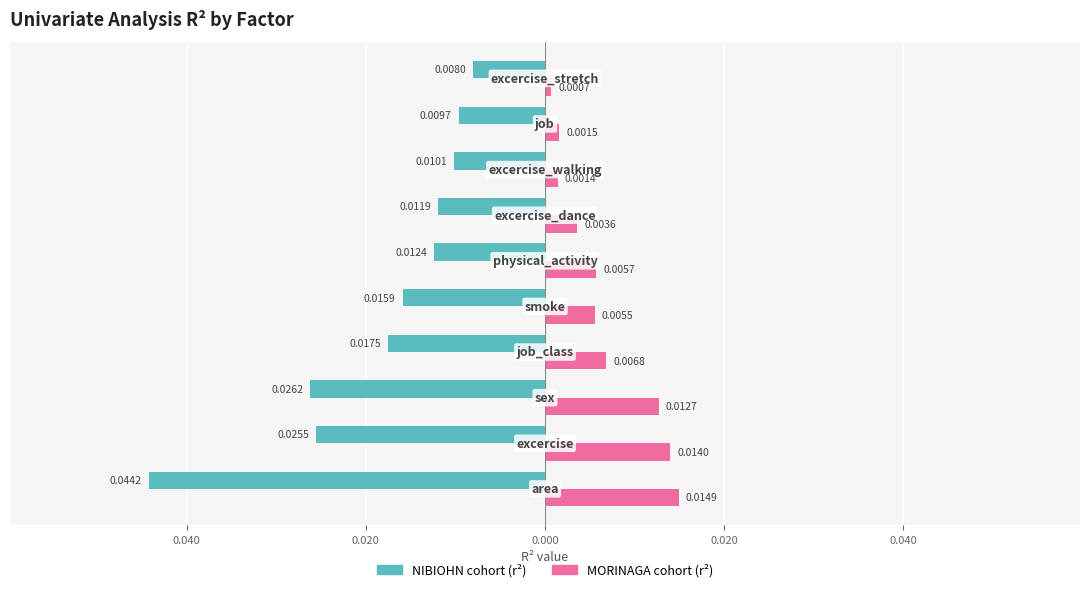

Reading left to right, transcribe all the data shown in this chart.

NIBIOHN cohort (r2): -0.0	-0.0	-0.0	-0.0	-0.0	-0.0	-0.0	-0.0	-0.0	-0.0
MORINAGA cohort (r2): 0.0	0.0	0.0	0.0	0.0	0.0	0.0	0.0	0.0	0.0